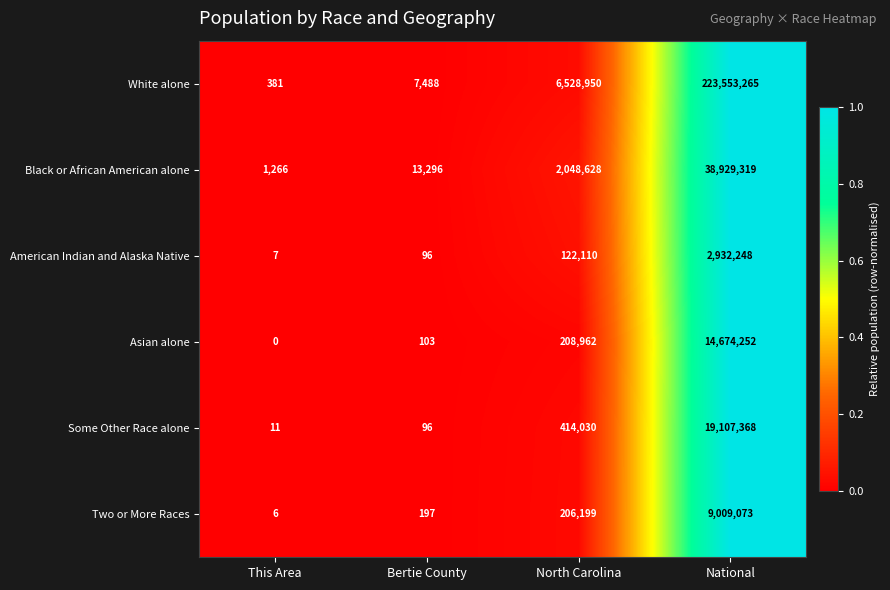

Is it true that Two or More Races equals 9009073 at National?

True